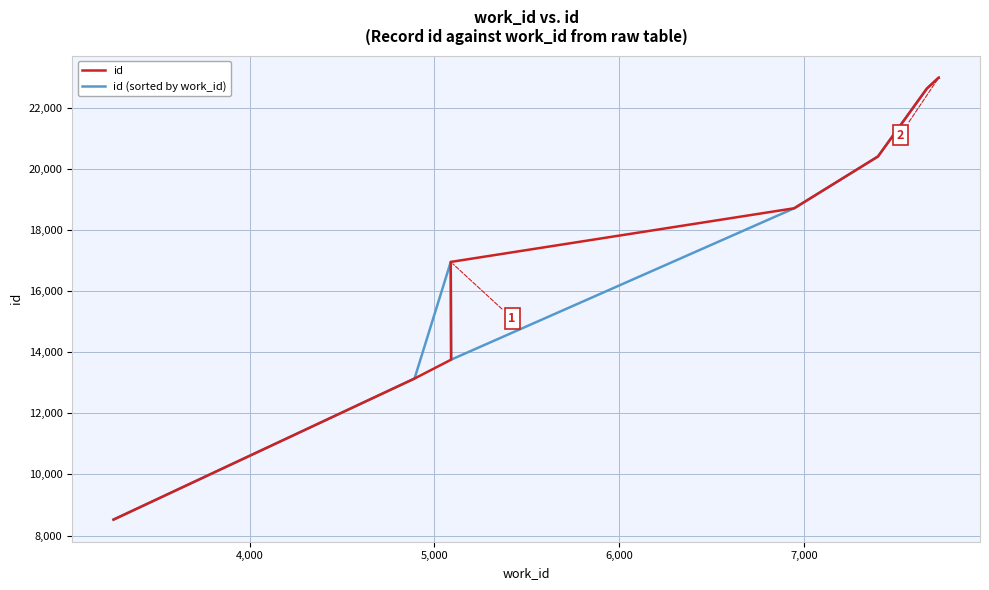

How many data points in id (sorted by work_id) are above 18718?

4